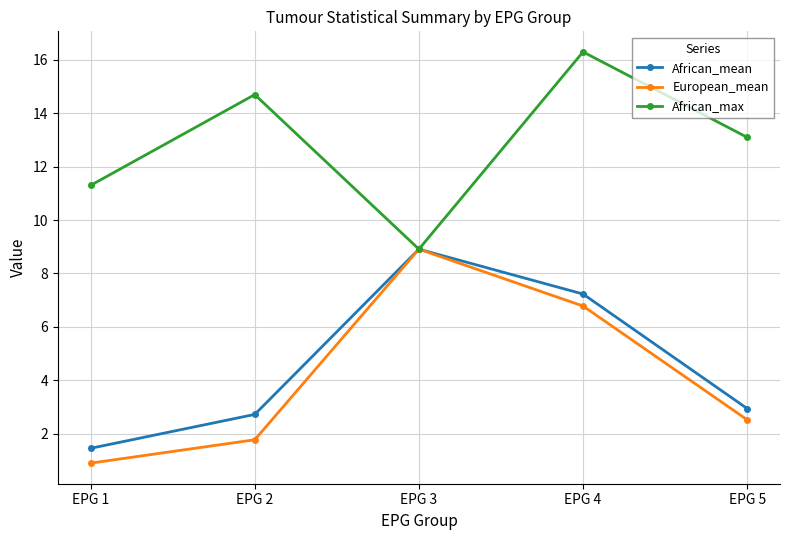

The European_mean series shows 2.3 at EPG 2. True or false?

False